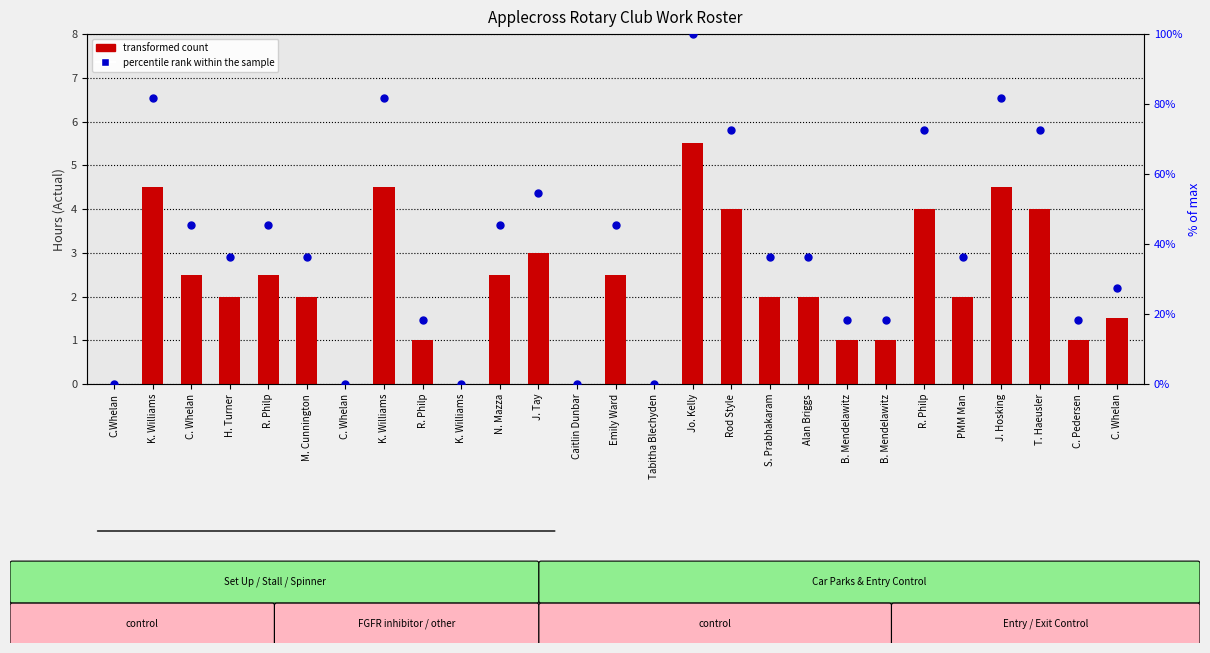

At which category is the sum across all series the highest?

Jo. Kelly